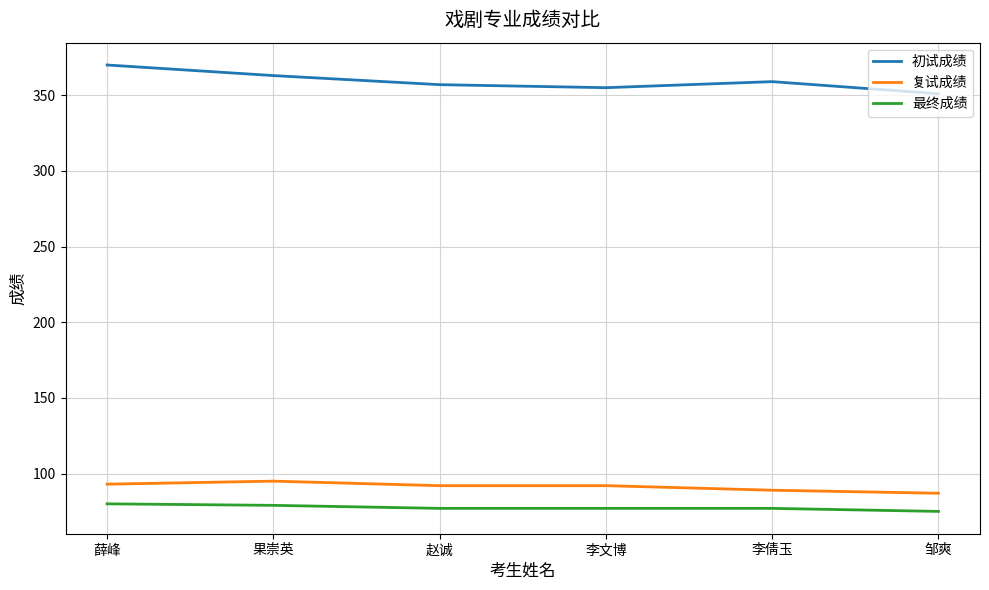

How many values in the 复试成绩 series are below 92?

2